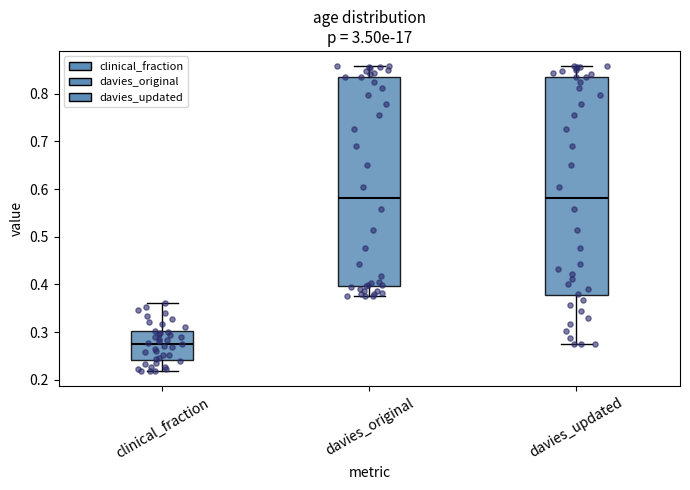

Where does the median line of the box for davies_updated sit on the y-axis? The values are not printed on the chart, so give them approximately, as read against the axis.

0.58